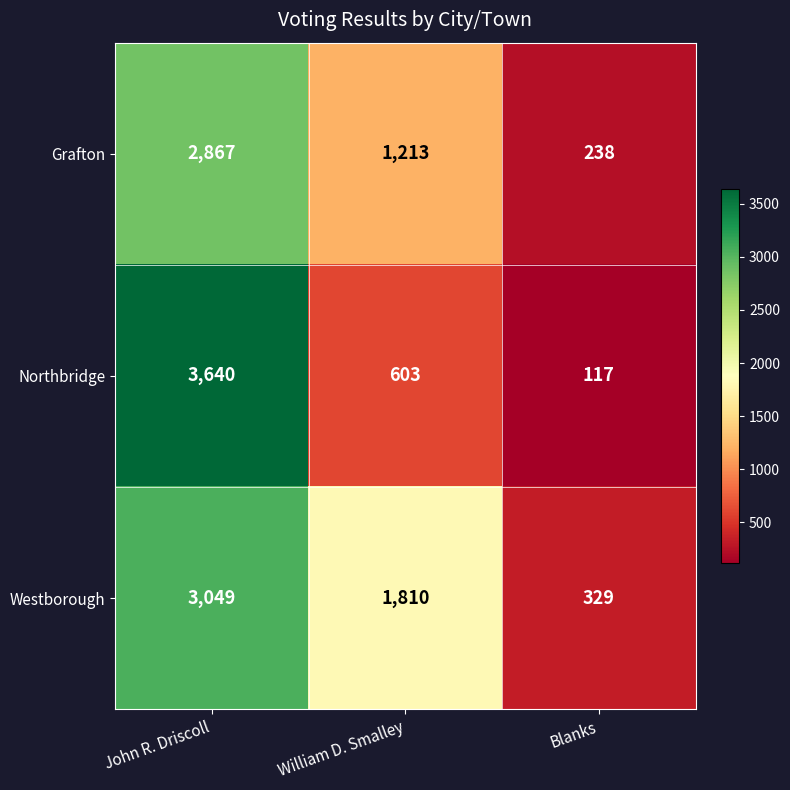

Reading left to right, transcribe all the data shown in this chart.

Grafton: John R. Driscoll=2867	William D. Smalley=1213	Blanks=238
Northbridge: John R. Driscoll=3640	William D. Smalley=603	Blanks=117
Westborough: John R. Driscoll=3049	William D. Smalley=1810	Blanks=329